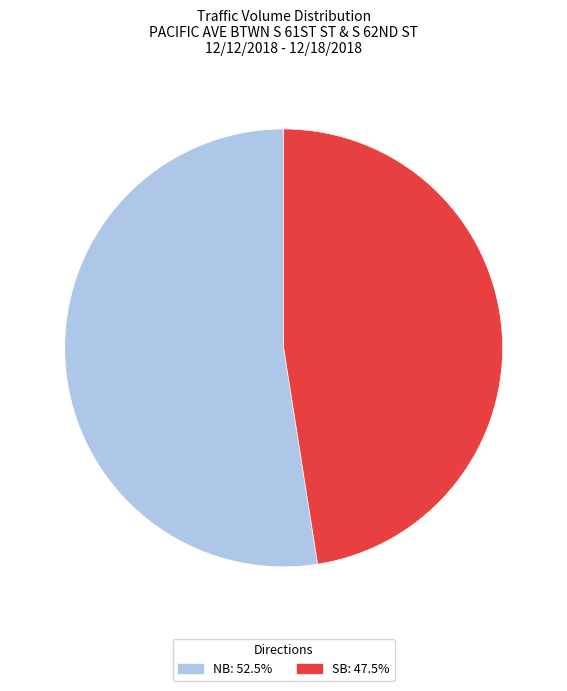

Is there any slice that represents more than half of the pie?

Yes